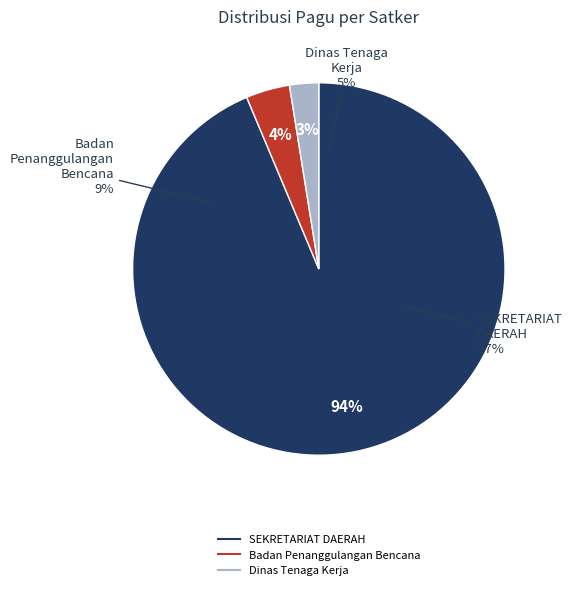

Which category accounts for the majority?

SEKRETARIAT DAERAH (Honorarium Tim)